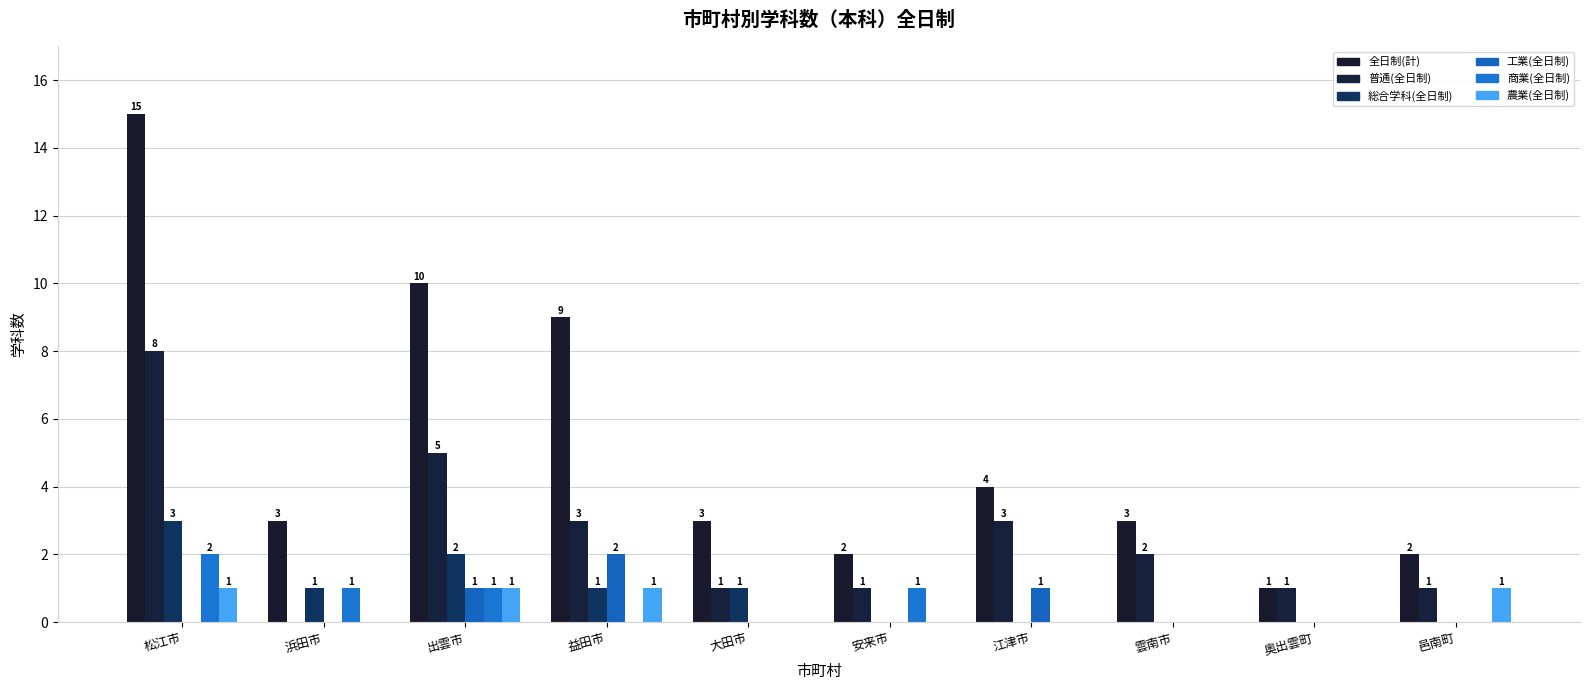

What is the average value of the 総合学科(全日制) series?

1